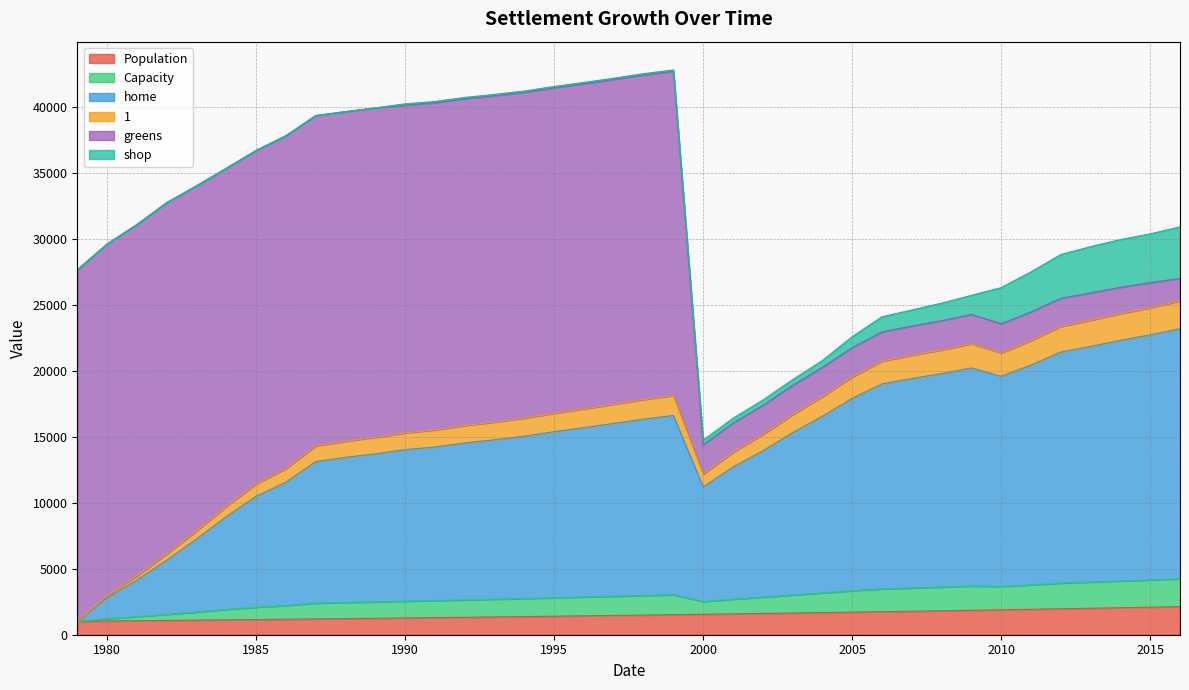

What is the minimum value shown in the chart?

1020